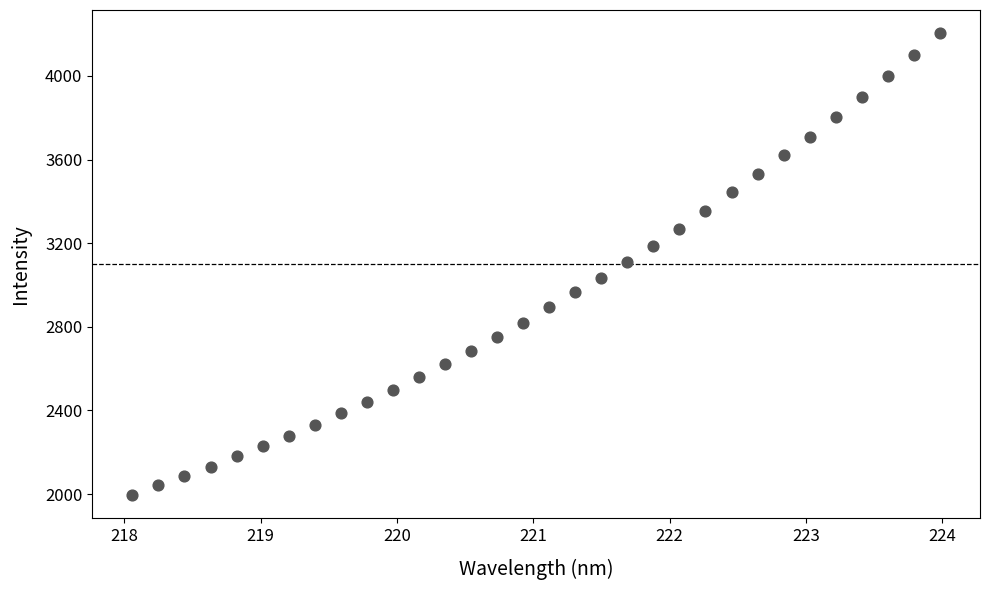

What is the range of Y values (max minus min)?

2209.8